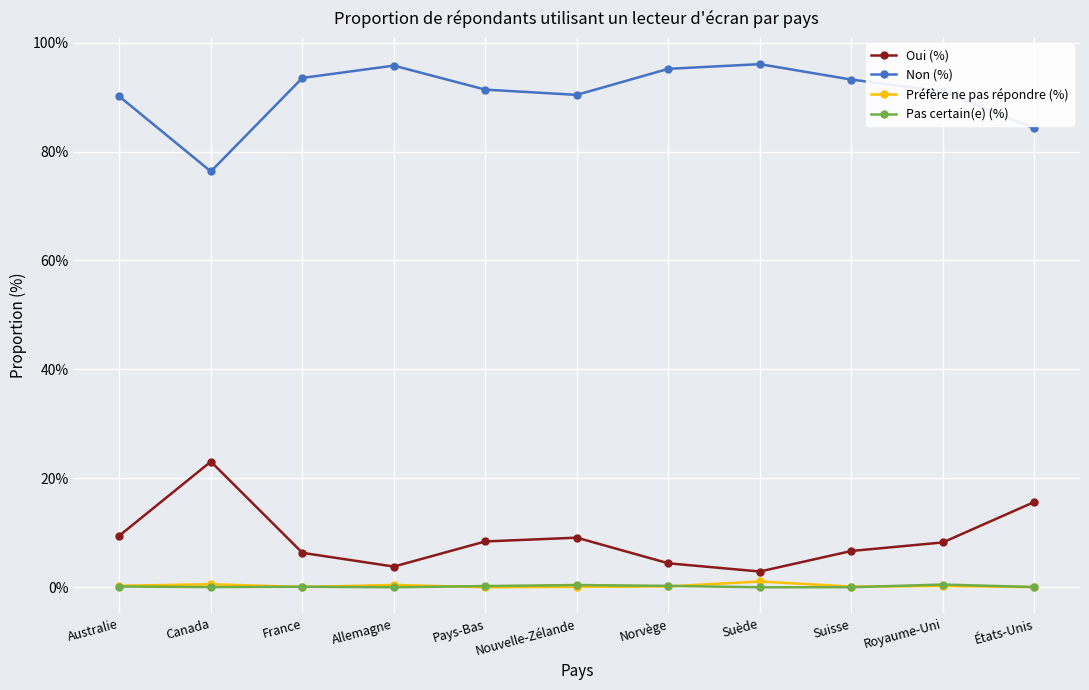

What is the approximate value of Non (%) at Norvège?

95.2